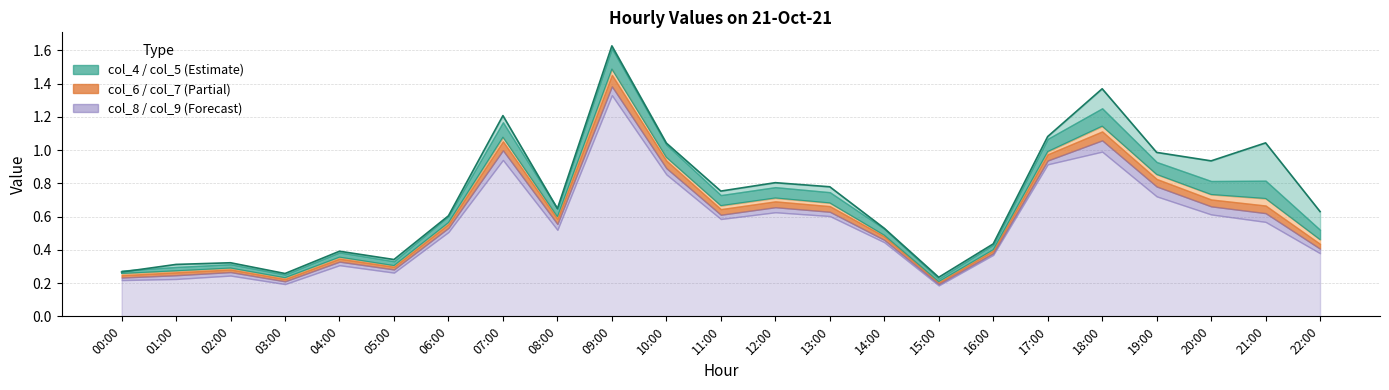

What is the spread (max minus min) of values at 06:00?

0.1